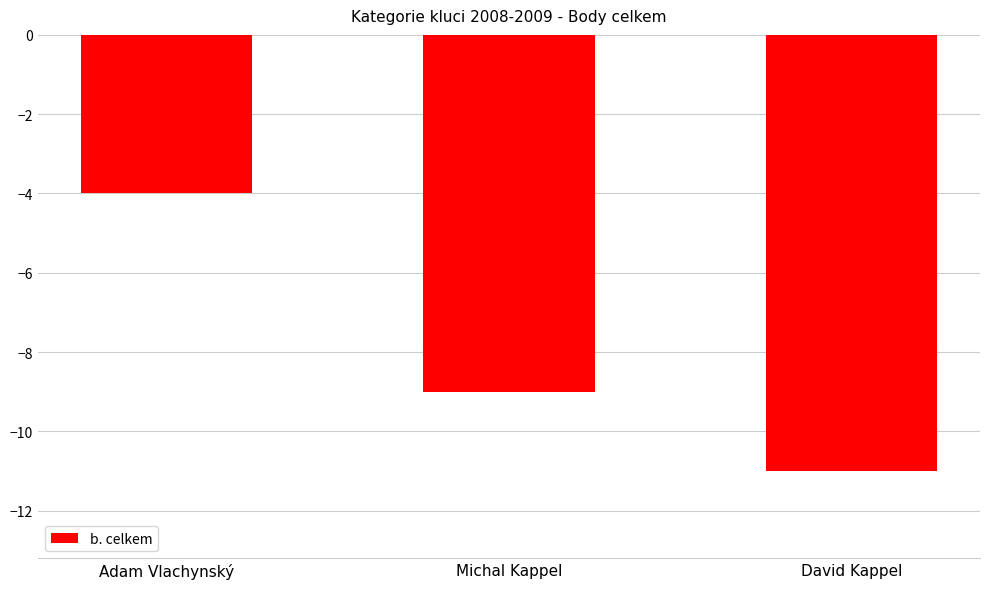

What is the label of the 2nd bar from the left?

Michal Kappel